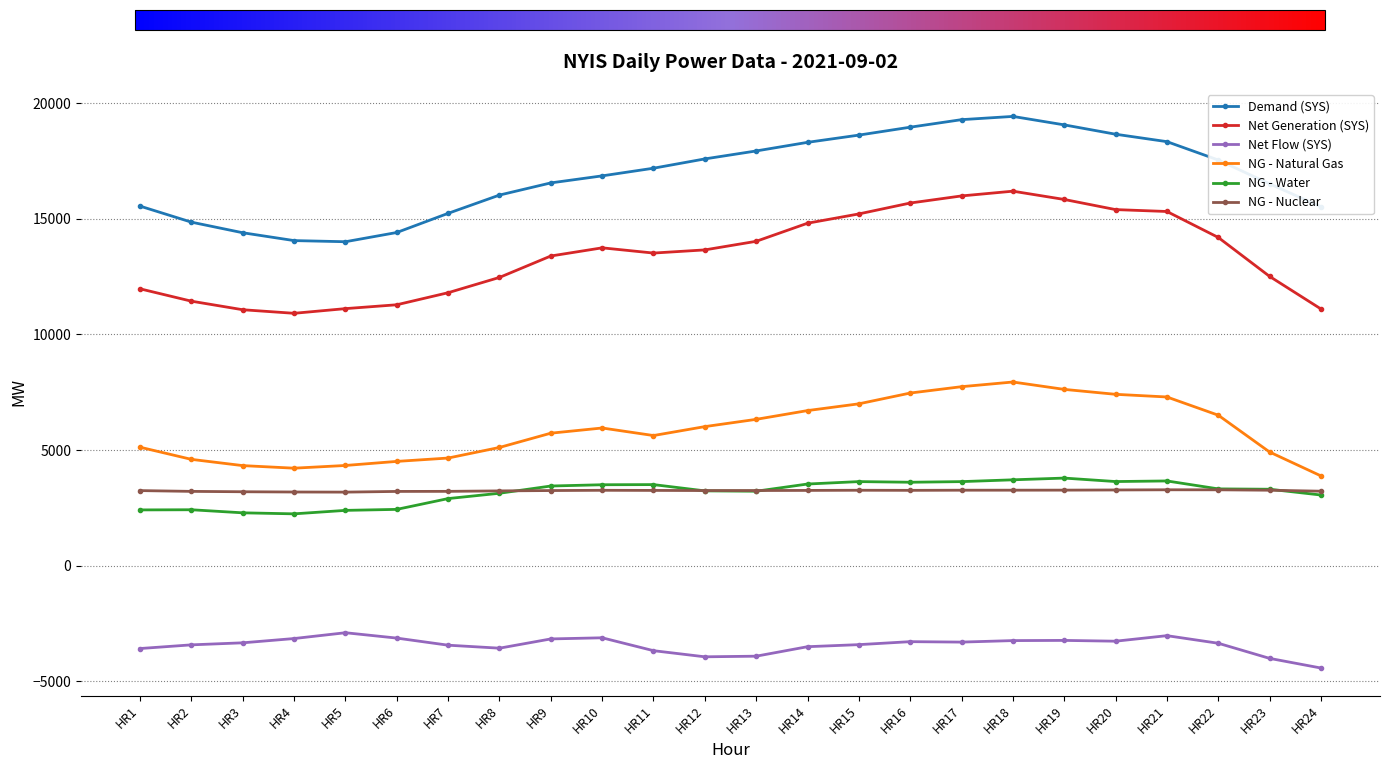

True or false: NG - Nuclear and NG - Natural Gas cross at least once.

False